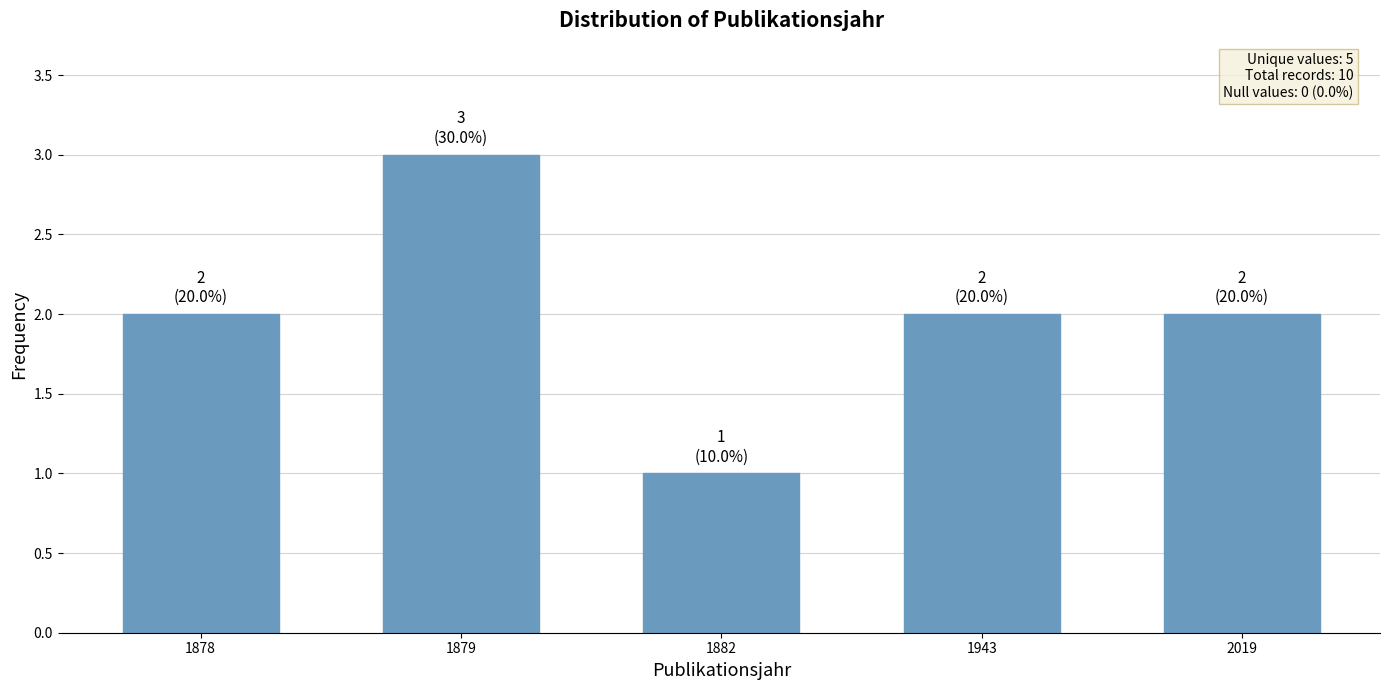

What is the sum of the values at 1878 and 1943?

4